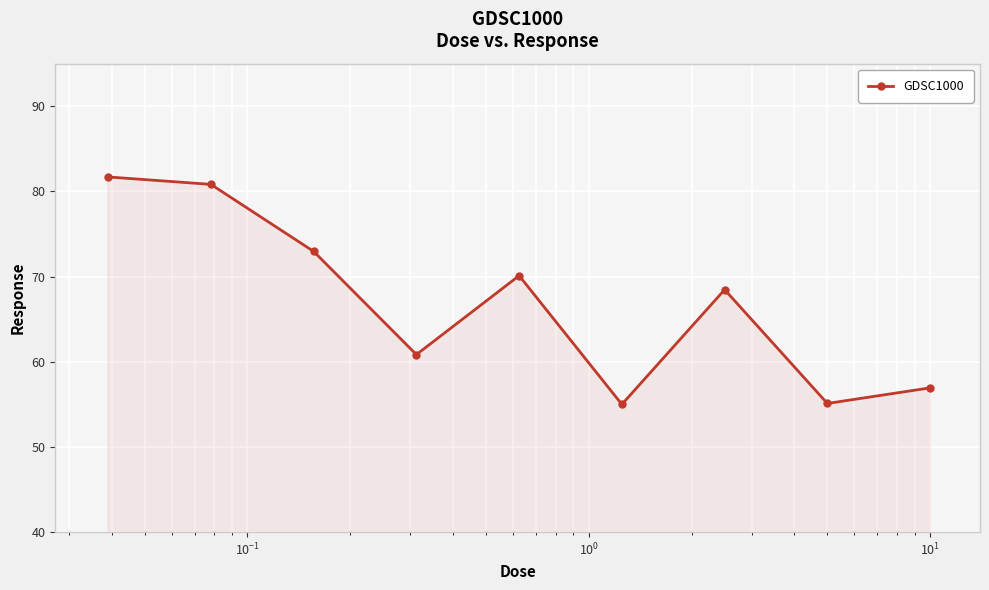

What is the sum of all values?

601.9